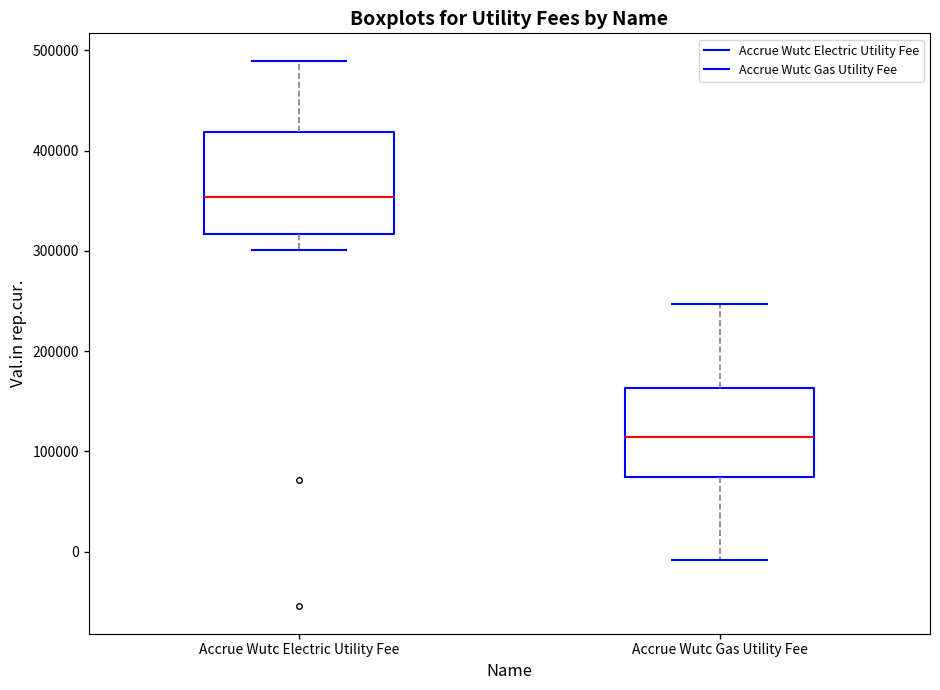

Comparing the boxes themselves (not the whiskers), which one is the tallest?

Accrue Wutc Electric Utility Fee